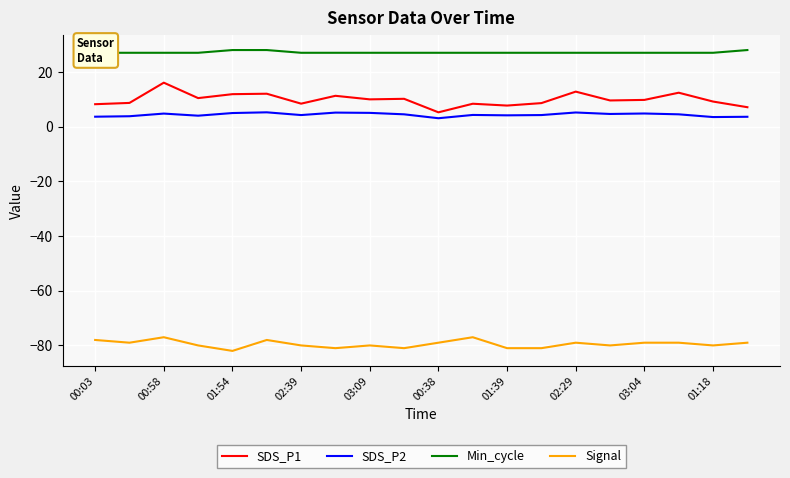

Reading left to right, list all the values displayed in this chart.

SDS_P1: 8.2	8.7	16.1	10.4	11.9	12.0	8.4	11.3	10.0	10.2	5.2	8.4	7.7	8.6	12.8	9.6	9.8	12.4	9.2	7.1
SDS_P2: 3.6	3.8	4.8	4.0	5.0	5.2	4.2	5.1	5.0	4.5	3.1	4.3	4.1	4.2	5.2	4.6	4.8	4.5	3.5	3.6
Min_cycle: 27.0	27.0	27.0	27.0	28.0	28.0	27.0	27.0	27.0	27.0	27.0	27.0	27.0	27.0	27.0	27.0	27.0	27.0	27.0	28.0
Signal: -78.0	-79.0	-77.0	-80.0	-82.0	-78.0	-80.0	-81.0	-80.0	-81.0	-79.0	-77.0	-81.0	-81.0	-79.0	-80.0	-79.0	-79.0	-80.0	-79.0